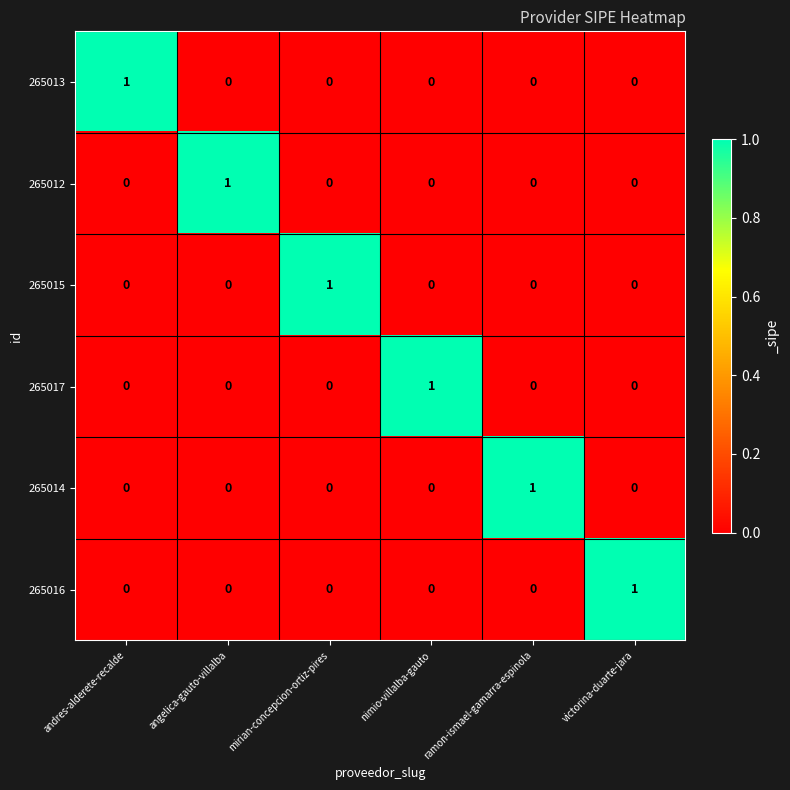

How many data points does each series have?

6